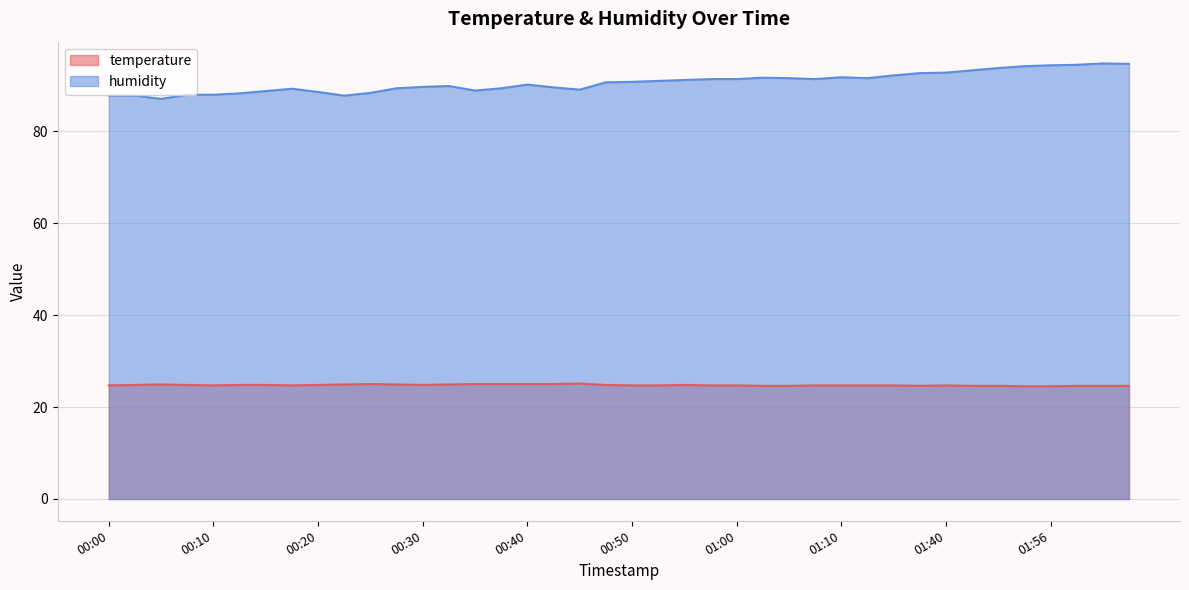

Does the chart display data point markers on the line(s)?

No